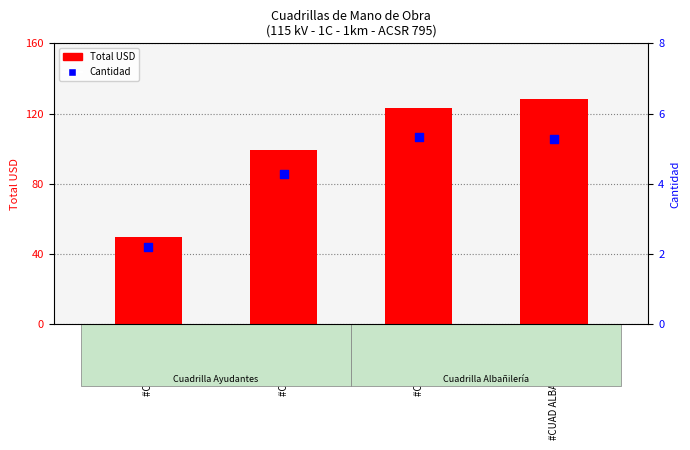

At which category is the sum across all series the highest?

#CUAD ALBAÑIL+4AYTE